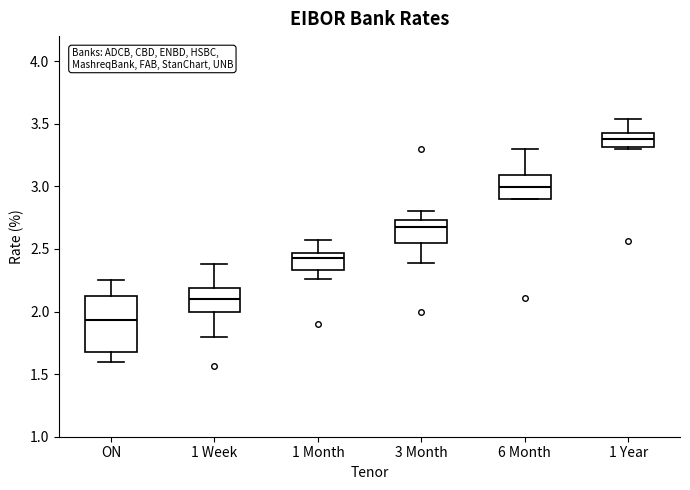

Which box has the highest median line?

1 Year